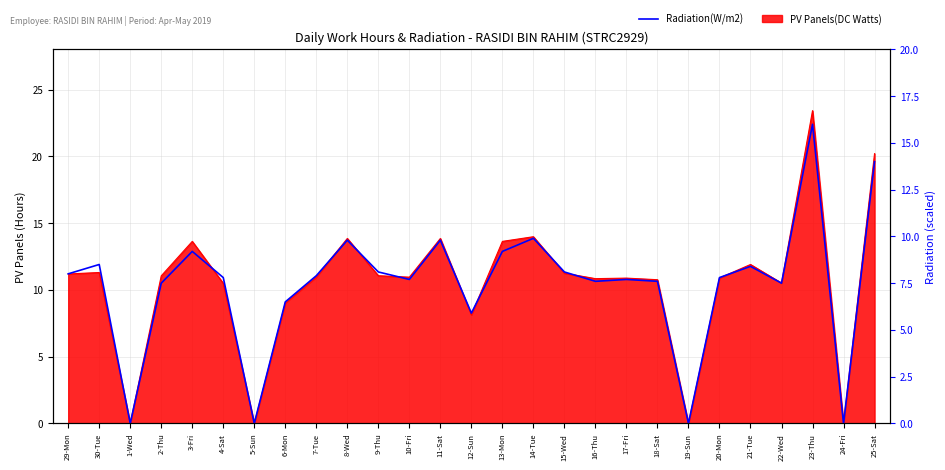

Which label corresponds to the largest value in the chart?

23-Thu